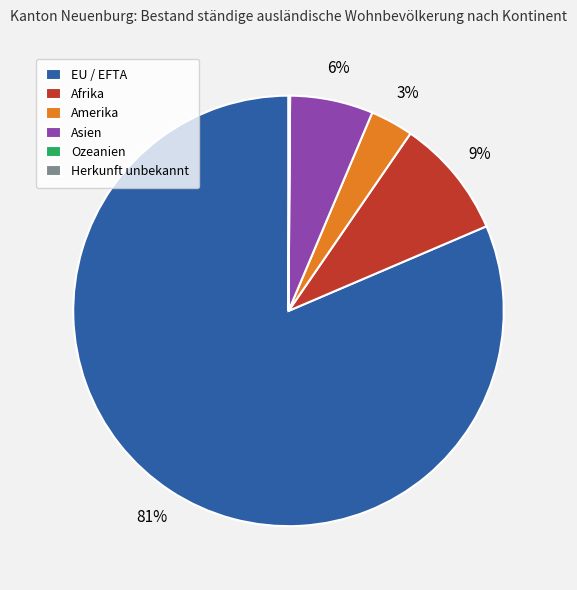

True or false: EU / EFTA accounts for 81% of the total.

True